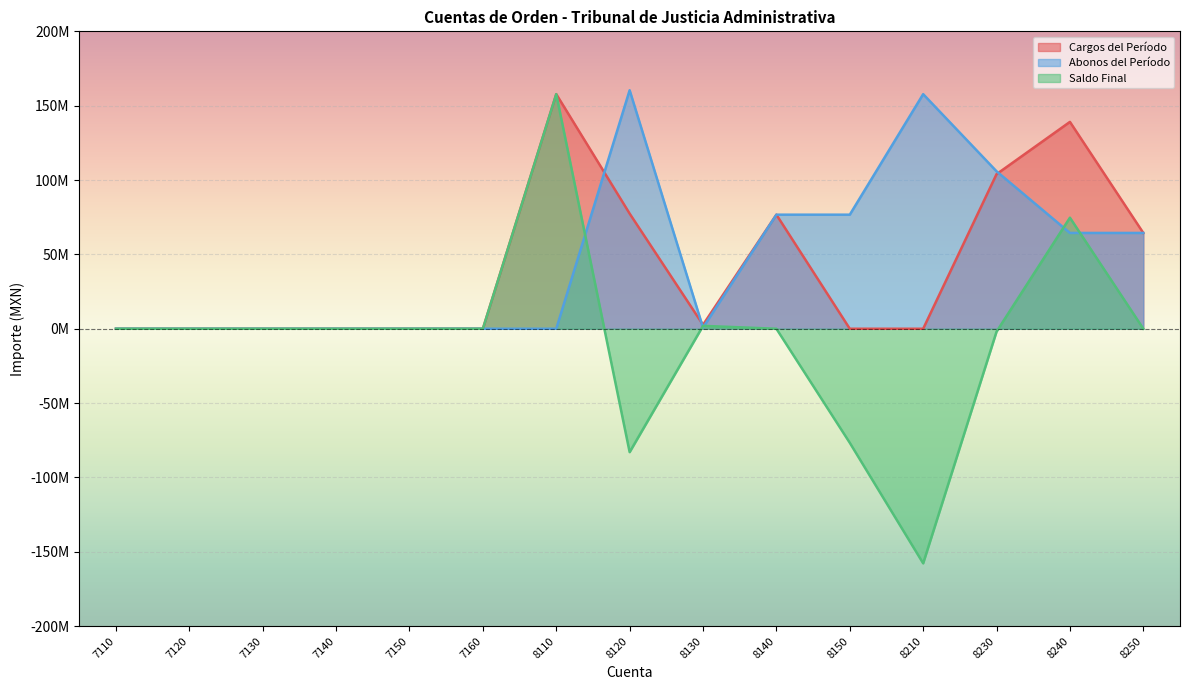

What is the spread (max minus min) of values at 8130?

1934637.7